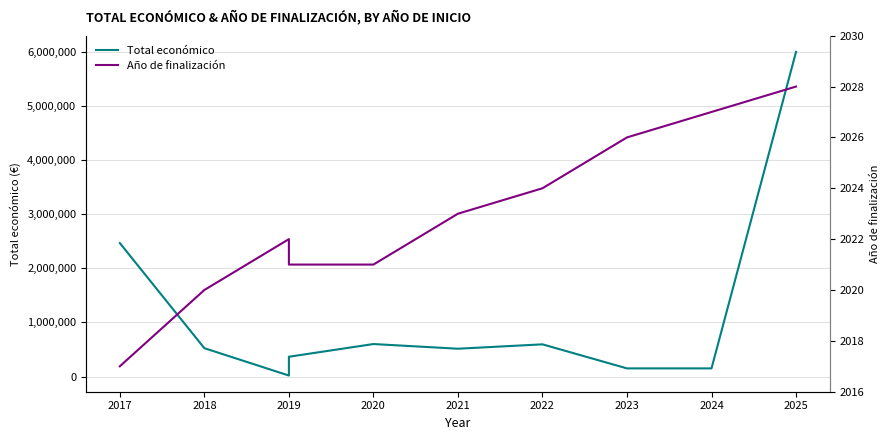

Which category has the lowest value in the Año de finalización series?

2017